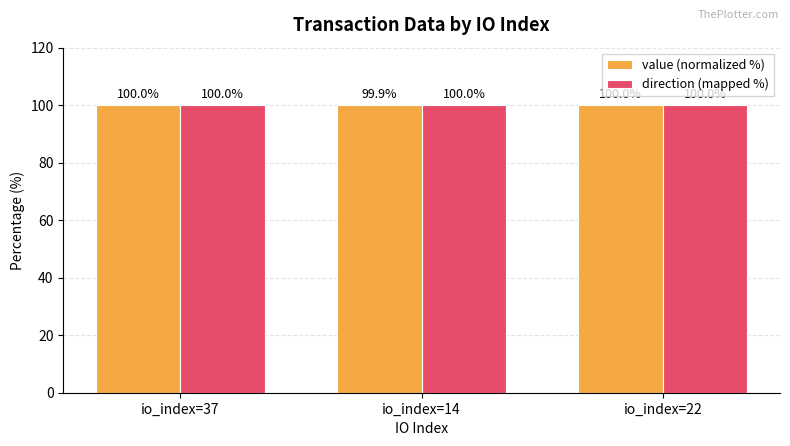

What is the sum of the value (normalized %) values at io_index=37 and io_index=14?

199.9